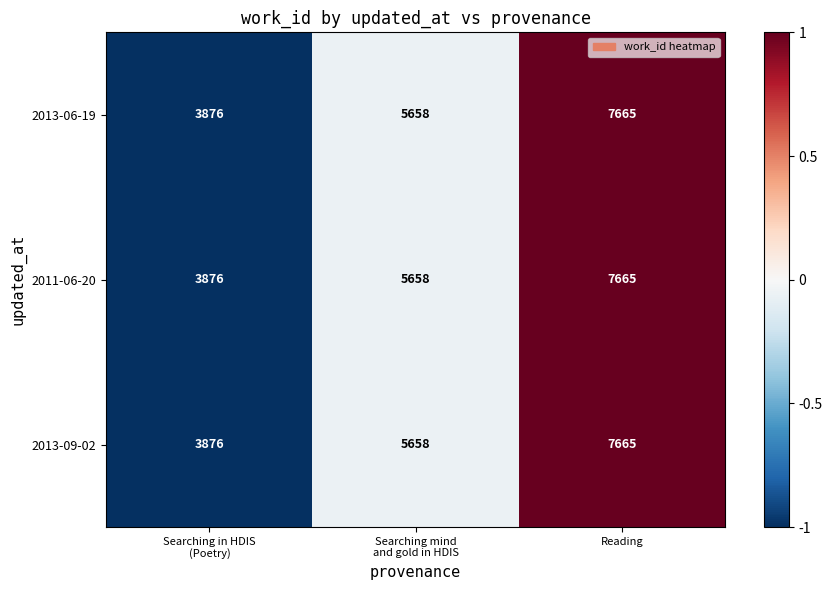

What is the smallest value displayed?

3876